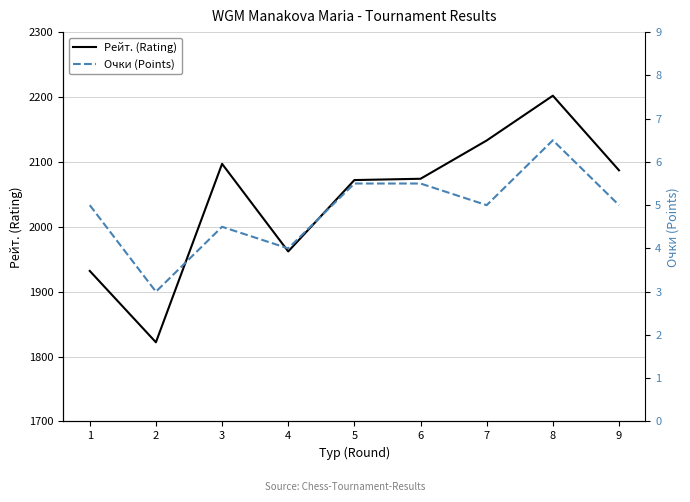

Between 5 and 6, which series saw the biggest shift?

Рейт. (Rating)